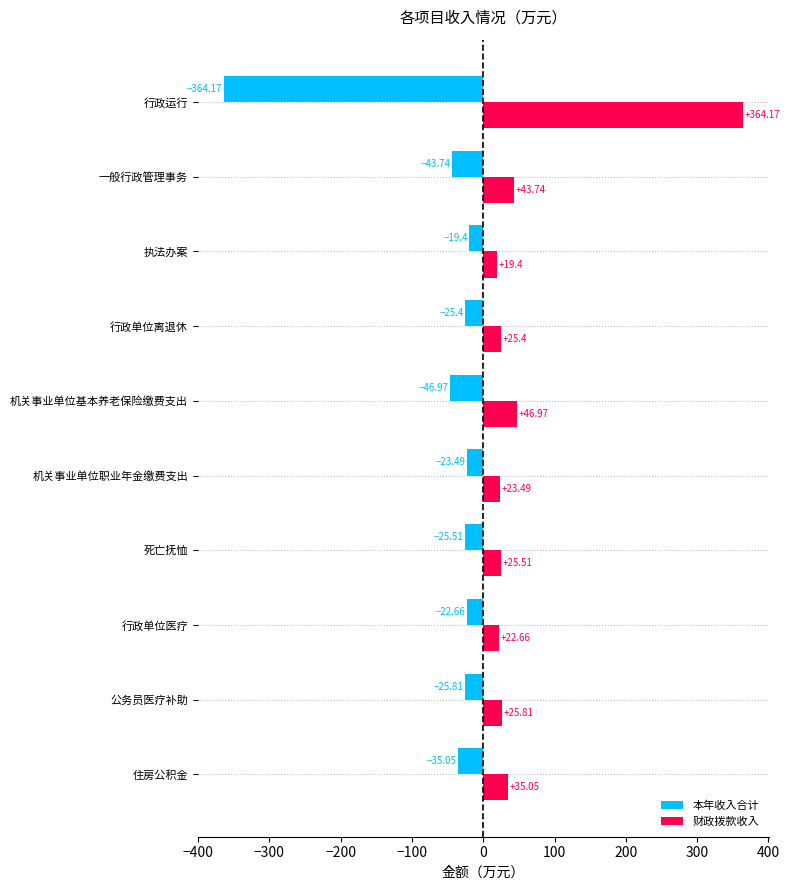

Which label corresponds to the smallest value in the chart?

行政运行